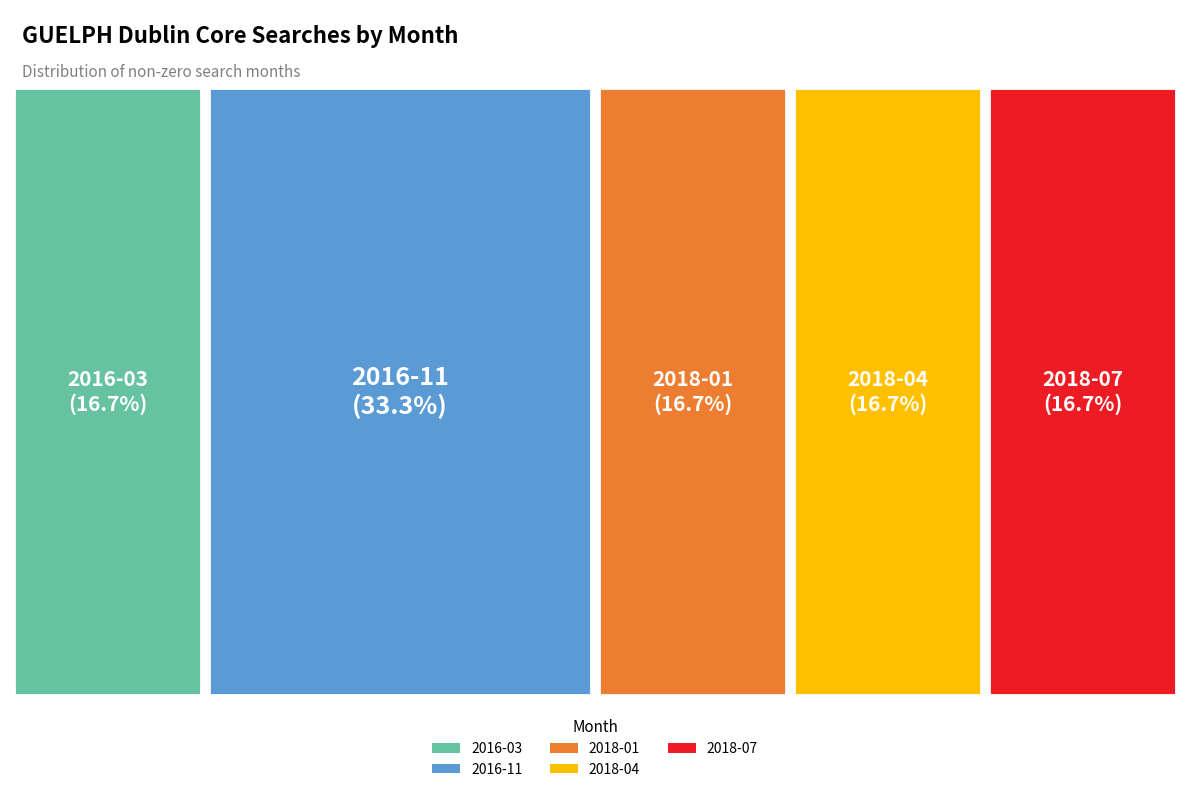

True or false: 2016-11 accounts for 46% of the total.

False